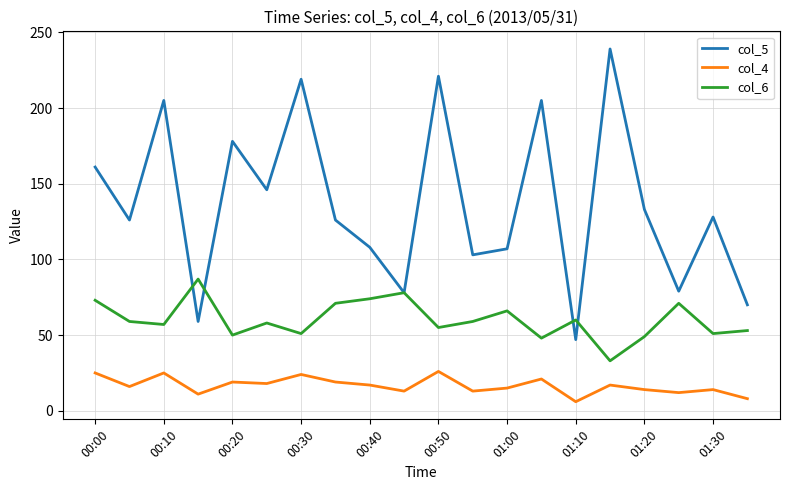

True or false: col_4 and col_5 cross at least once.

False